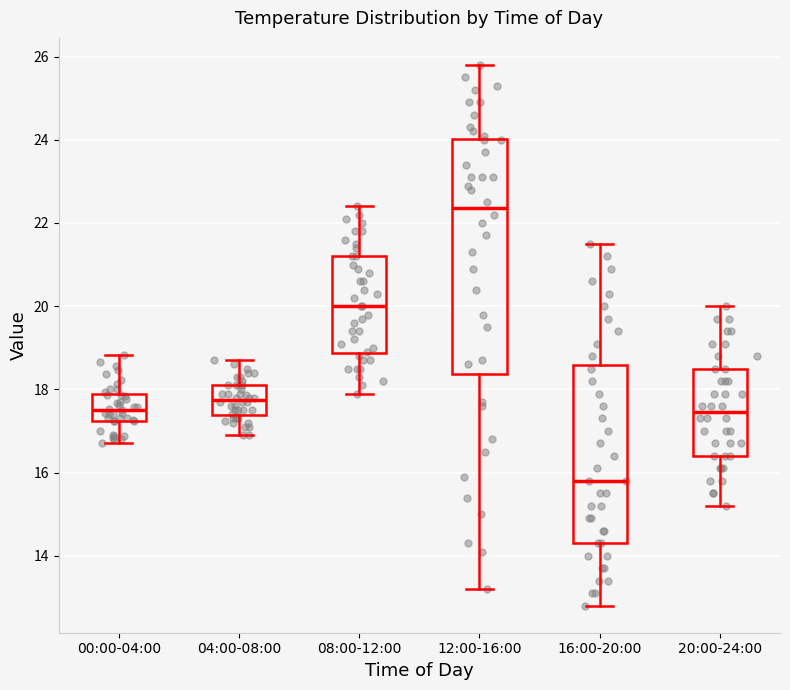

Reading left to right, read every box against the y-axis: the position of its median line, the range the box covers, and the ends of its whiskers. The values are not printed on the chart, so give them approximately, as read against the axis.

00:00-04:00: median 17.6, box 17.2 to 17.8, whiskers 16.8 to 18.8
04:00-08:00: median 17.8, box 17.4 to 18.2, whiskers 17.0 to 18.8
08:00-12:00: median 20.0, box 18.8 to 21.2, whiskers 18.0 to 22.4
12:00-16:00: median 22.4, box 18.4 to 24.0, whiskers 13.2 to 25.8
16:00-20:00: median 15.8, box 14.4 to 18.6, whiskers 12.8 to 21.6
20:00-24:00: median 17.4, box 16.4 to 18.6, whiskers 15.2 to 20.0